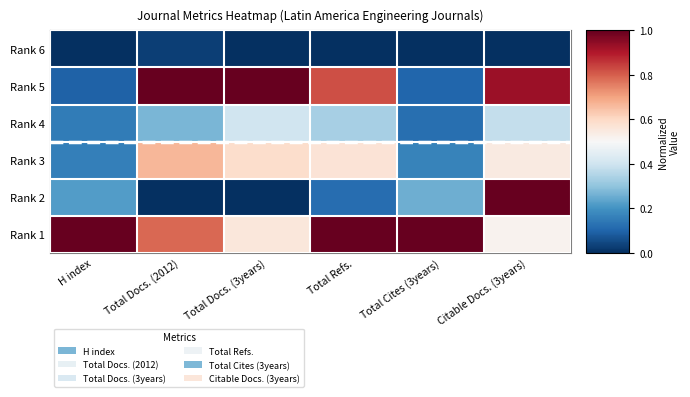

Count the number of data series in this chart.

6